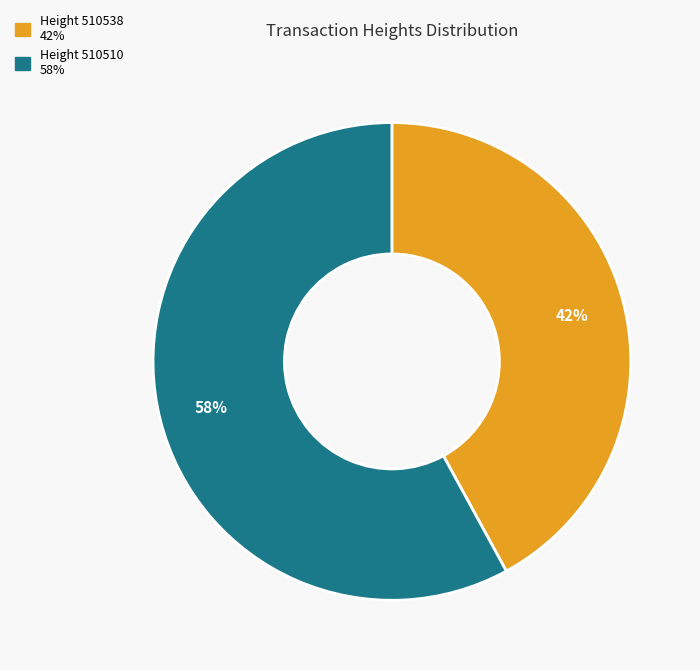

To the nearest percent, what is the difference between the largest and smallest slice percentages?

16%